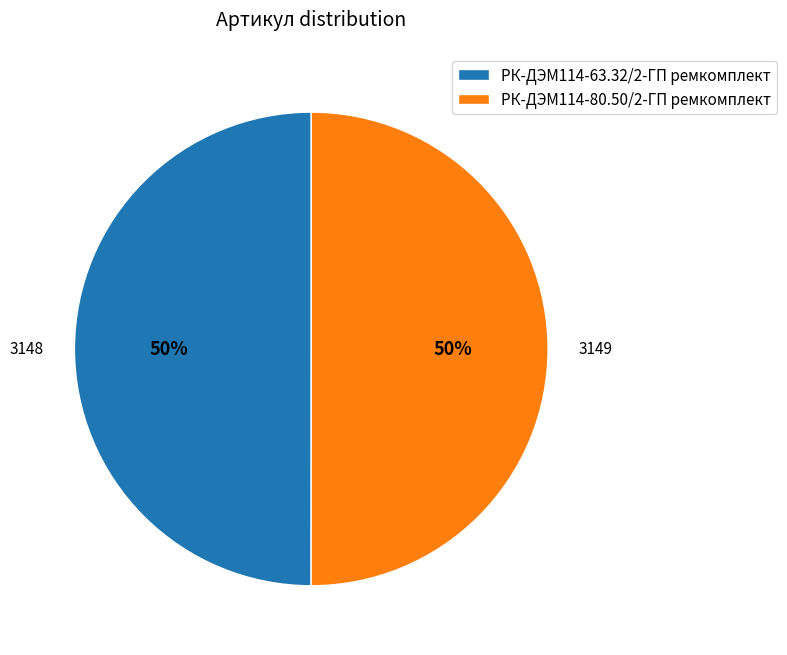

Count the number of slices in the pie.

2